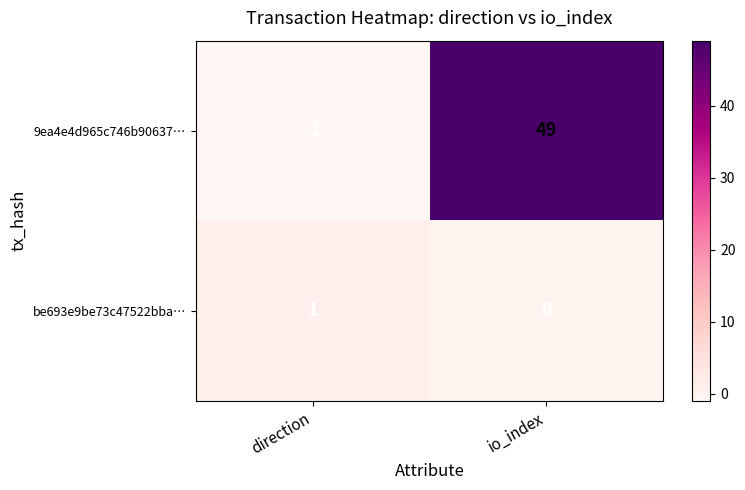

What is the sum of all 9ea4e4d965c746b90637… values?

48